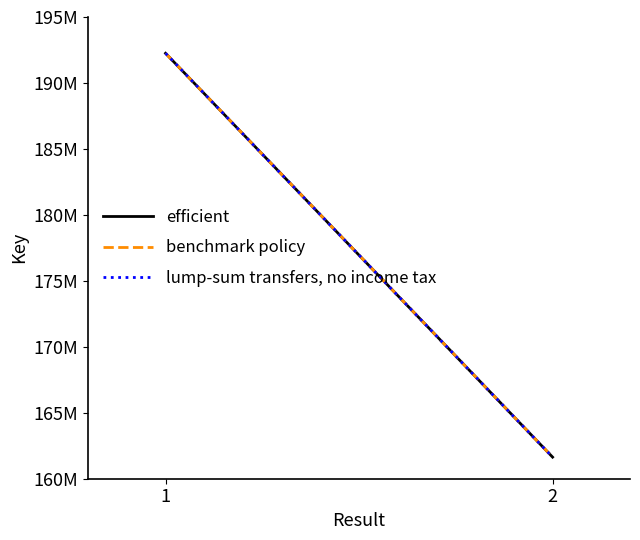

The efficient series shows 293209636 at 1. True or false?

False